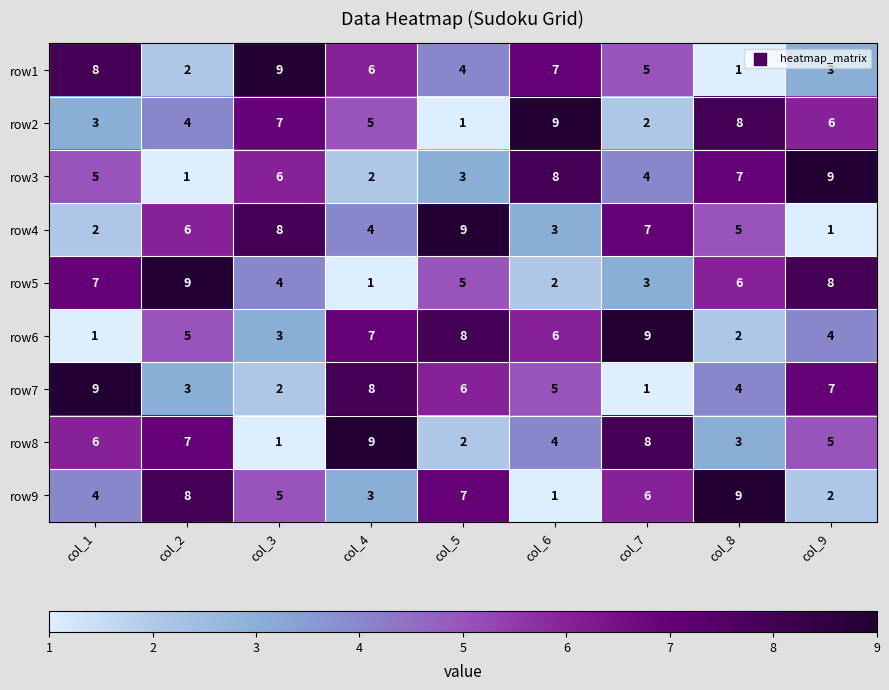

What is the sum of all row6 values?

45